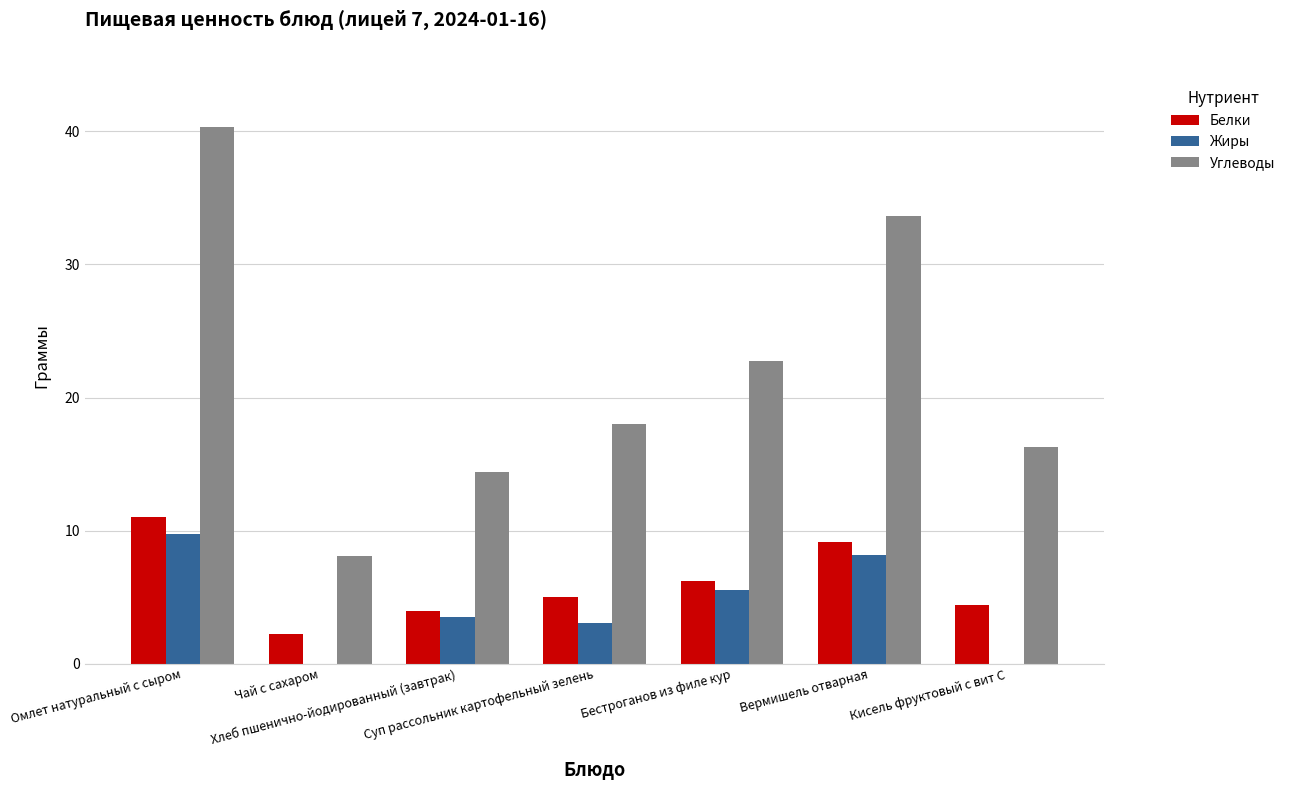

Are the bars horizontal?

No